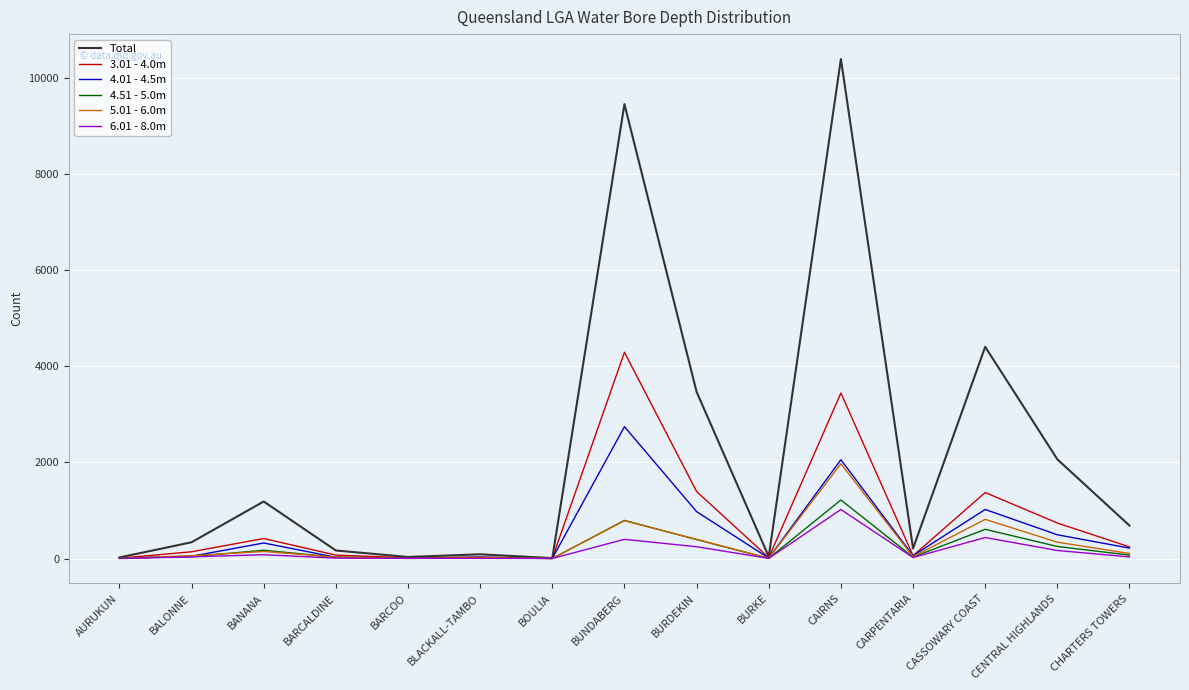

Which series ends up on top after the final intersection of 4.51 - 5.0m and 4.01 - 4.5m?

4.01 - 4.5m